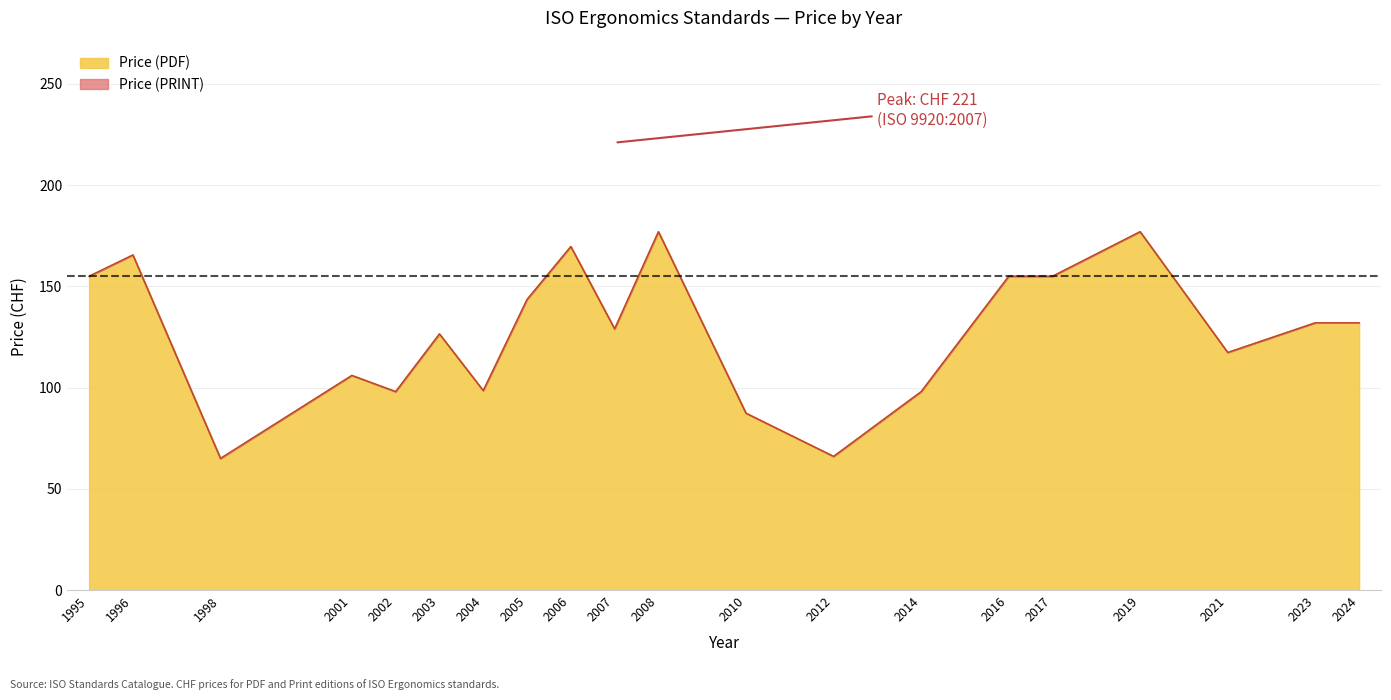

Is the value of Price (PDF) at 1996 greater than the value of Price (PRINT) at 2007?

No